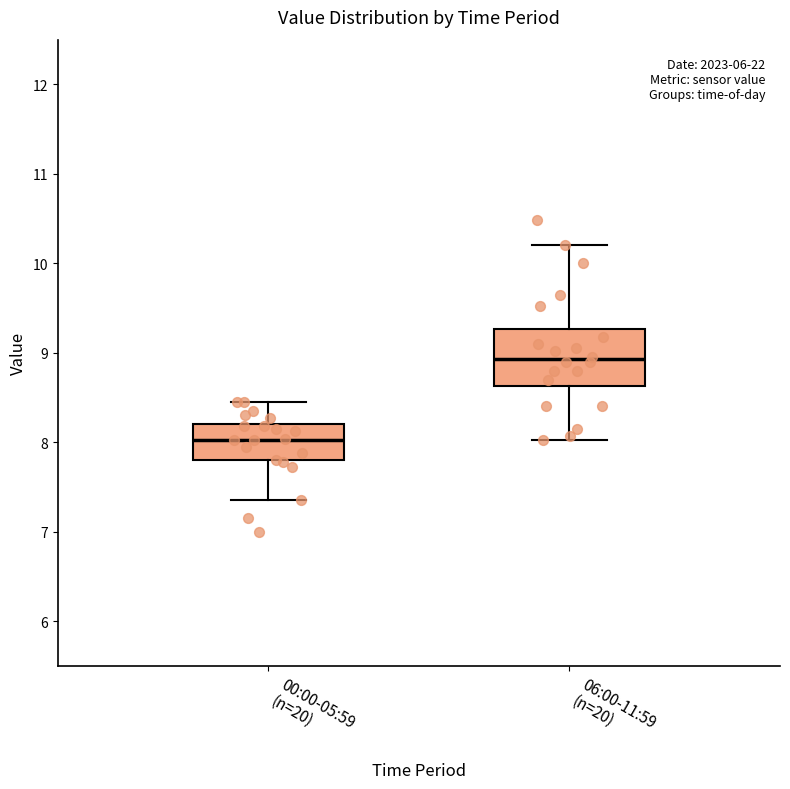

Which box has the highest median line?

06:00-11:59 (n=20)